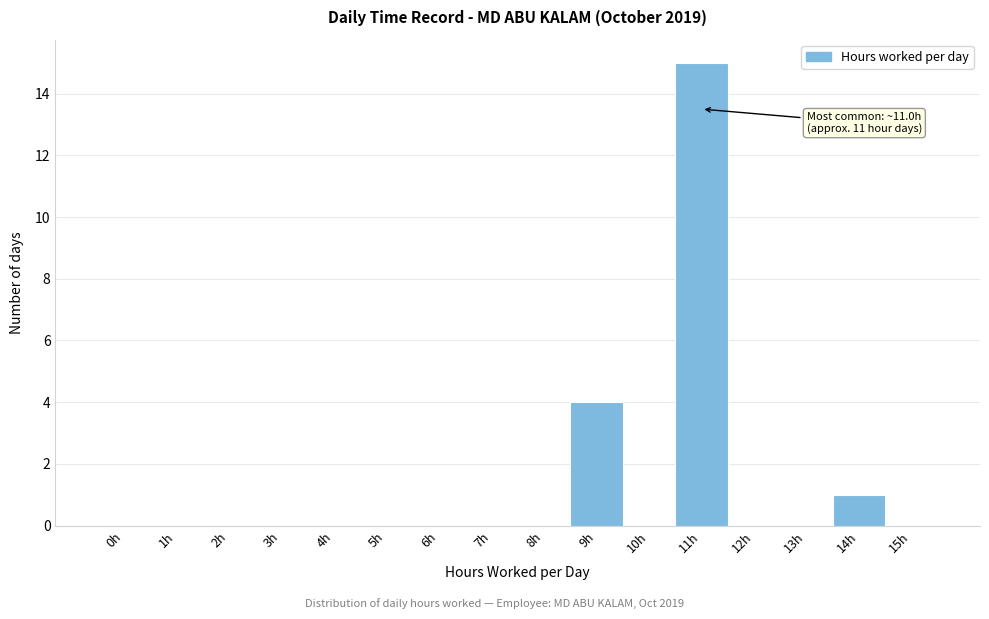

Reading left to right, extract all data points from this chart.

0h=0	1h=0	2h=0	3h=0	4h=0	5h=0	6h=0	7h=0	8h=0	9h=4	10h=0	11h=15	12h=0	13h=0	14h=1	15h=0